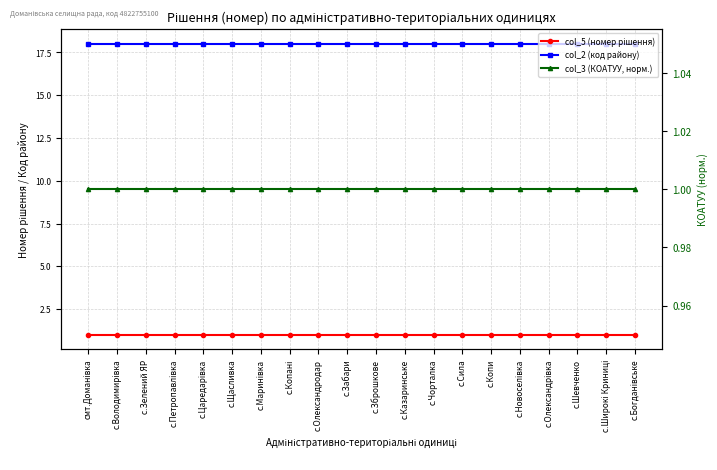

True or false: col_5 (номер рішення) and col_2 (код району) cross at least once.

False